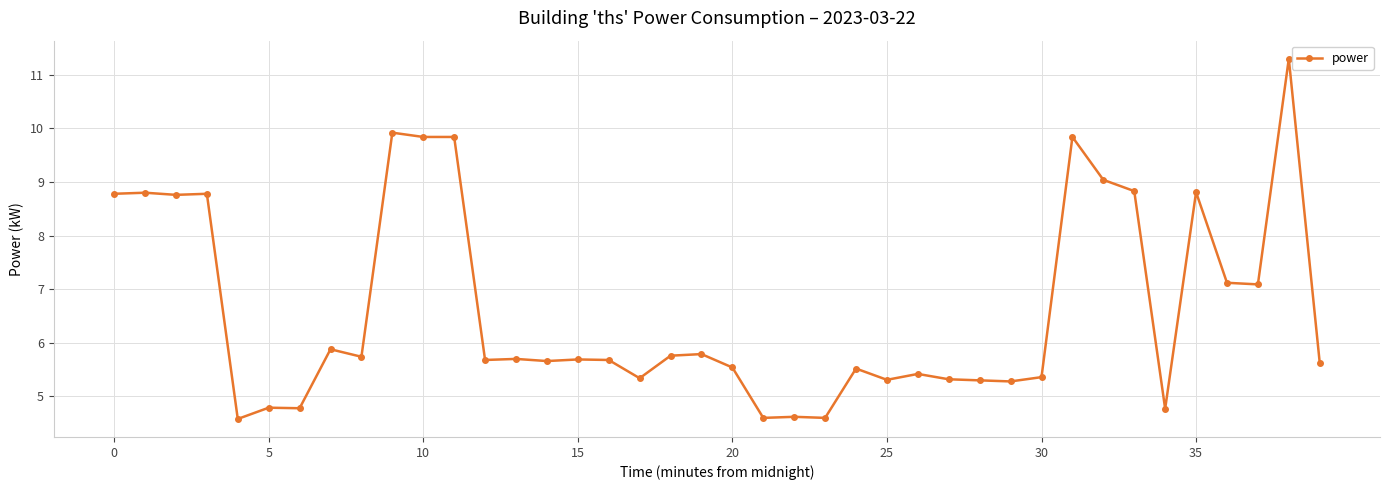

What is the value of the 13th point from the left?

5.7